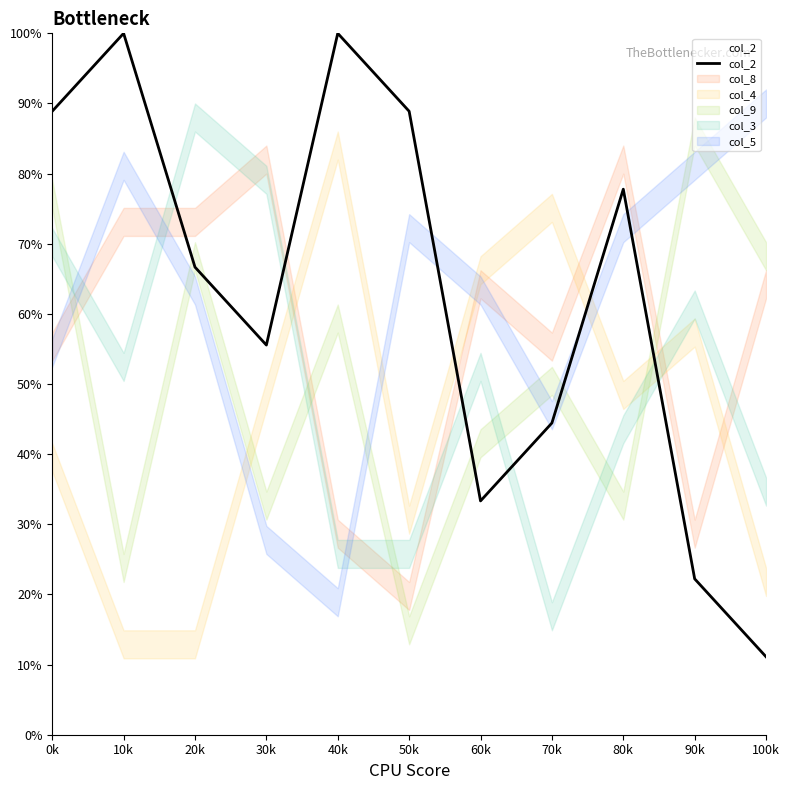

What is the ratio of the value at 0k to the value at 20k?

1.3